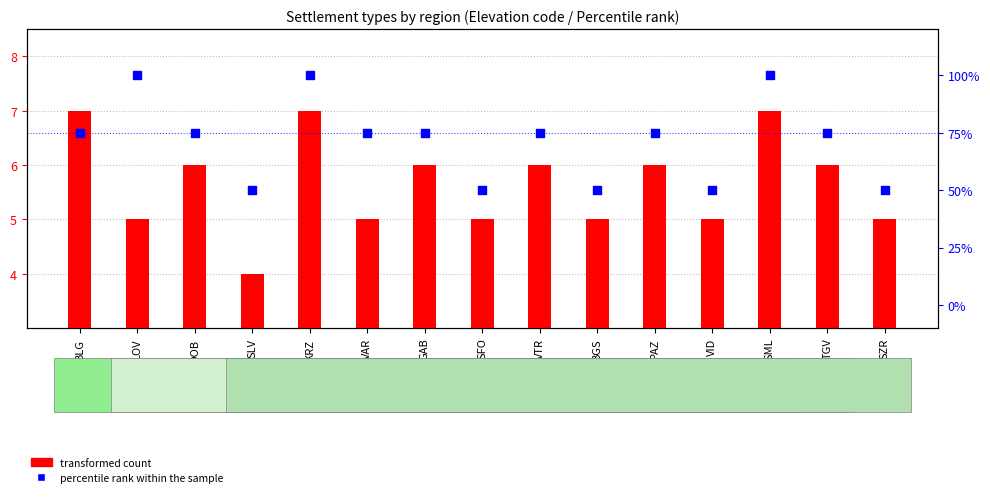

Is the value of percentile rank within the sample at VID greater than the value of transformed count at PAZ?

Yes